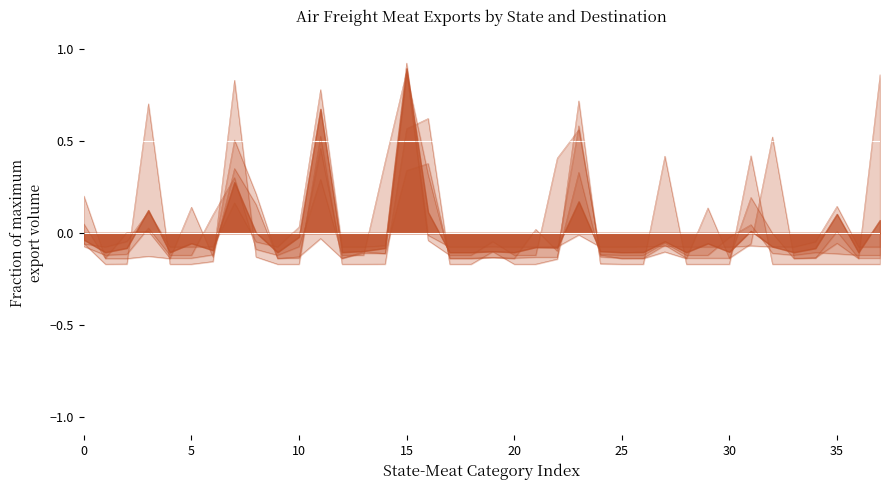

True or false: Total and Middle East cross at least once.

True